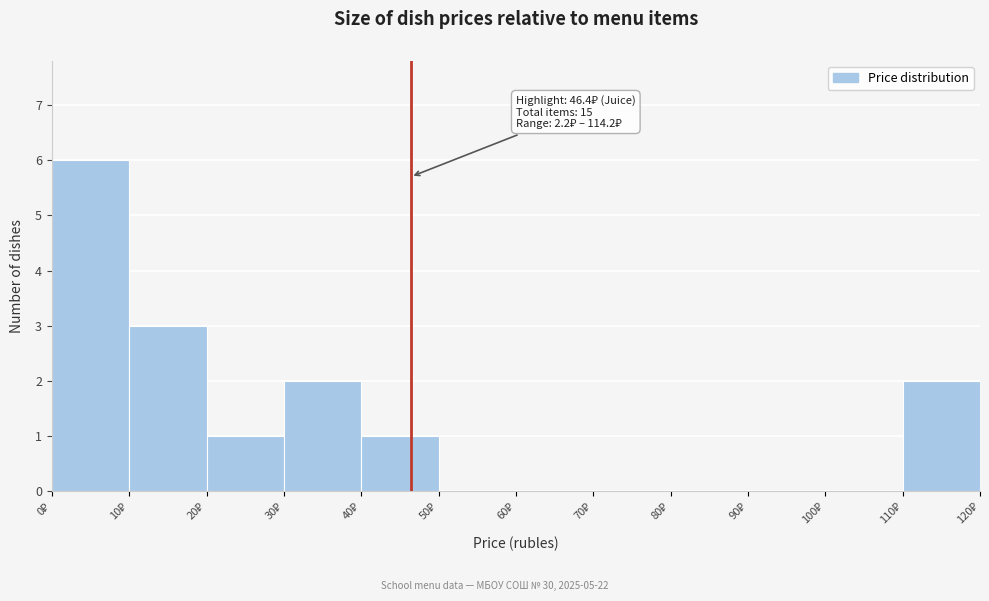

Which range on the x-axis has the tallest bar?

0 to 10